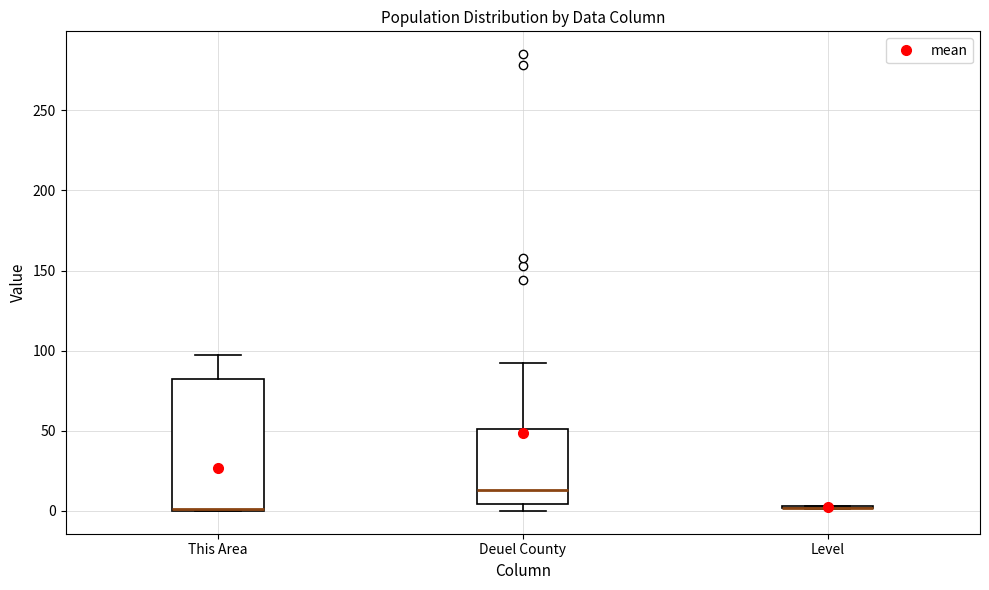

Reading left to right, transcribe this box plot: for each box, give where its median line is, the range the box spans, and where its two whiskers end, as read against the y-axis. The values are not printed on the chart, so give them approximately, as read against the axis.

This Area: median 0 (drawn on the box's lower edge), box 0 to 80, whiskers 0 to 95
Deuel County: median 15, box 5 to 50, whiskers 0 to 90
Level: box collapsed to a line at 0, whiskers 0 to 5